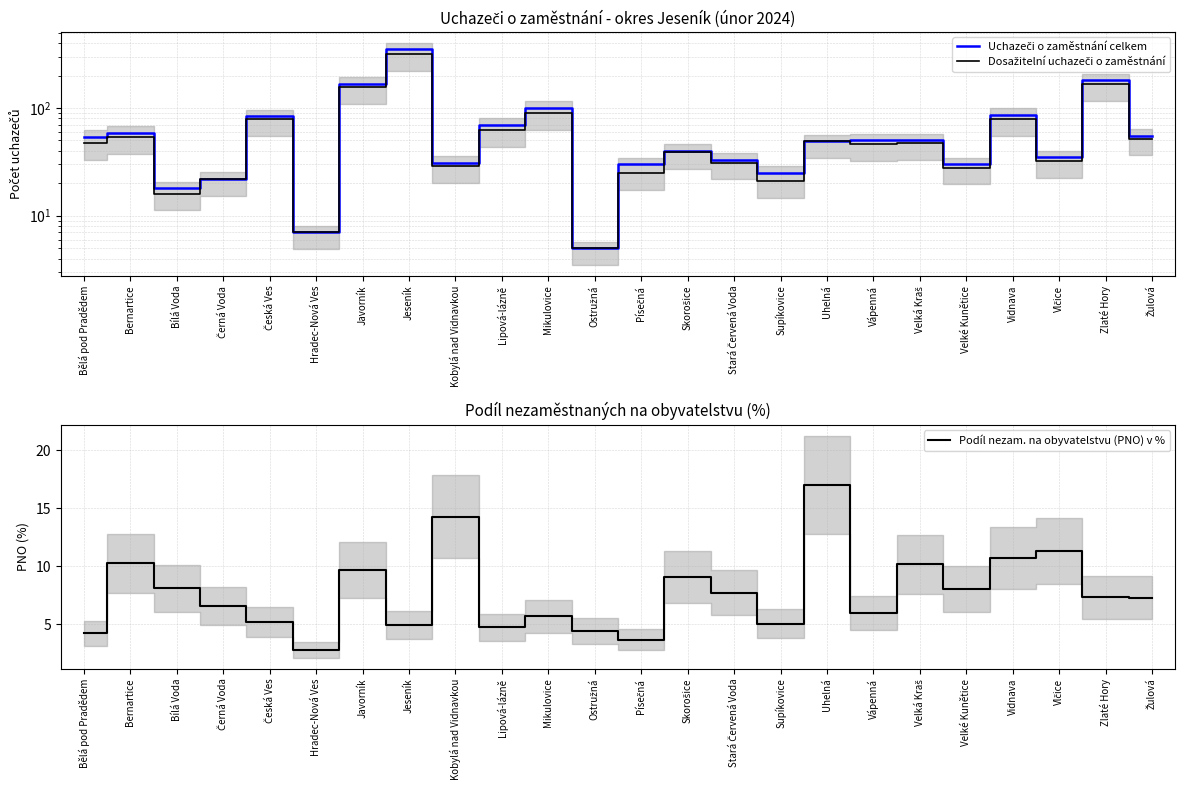

How many interior local valleys does the Dosažitelní uchazeči o zaměstnání series have?

8